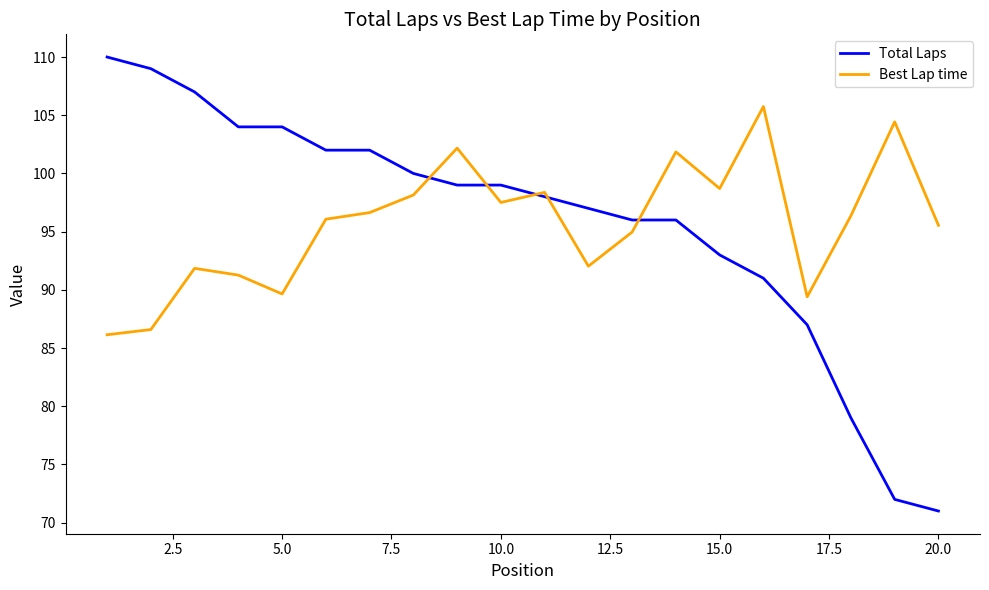

Which series has the largest range (max minus min)?

Total Laps